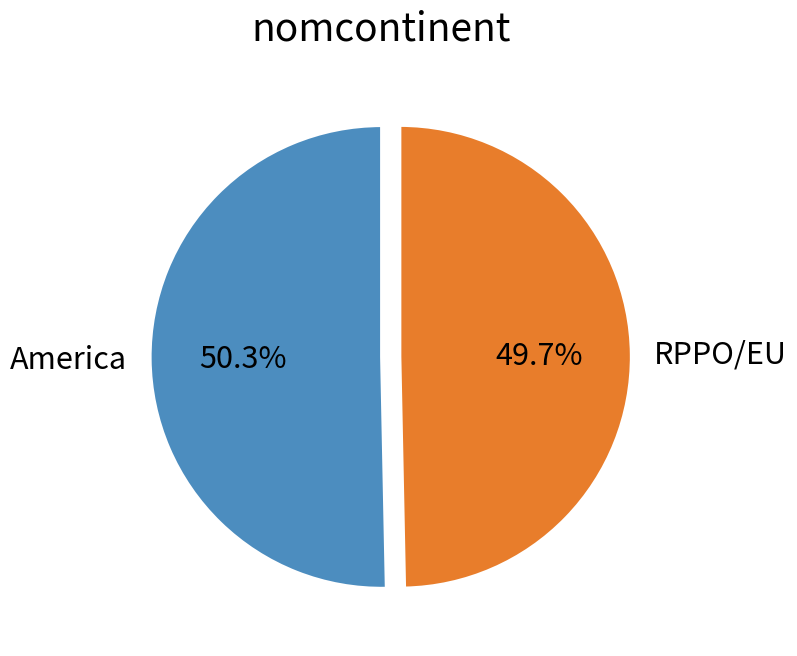

Does RPPO/EU represent more than half of the total?

No